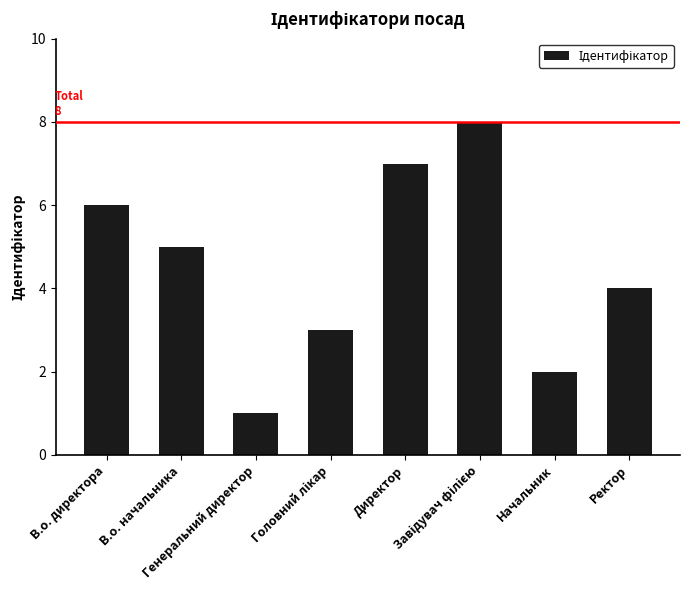

What is the greatest value displayed?

8